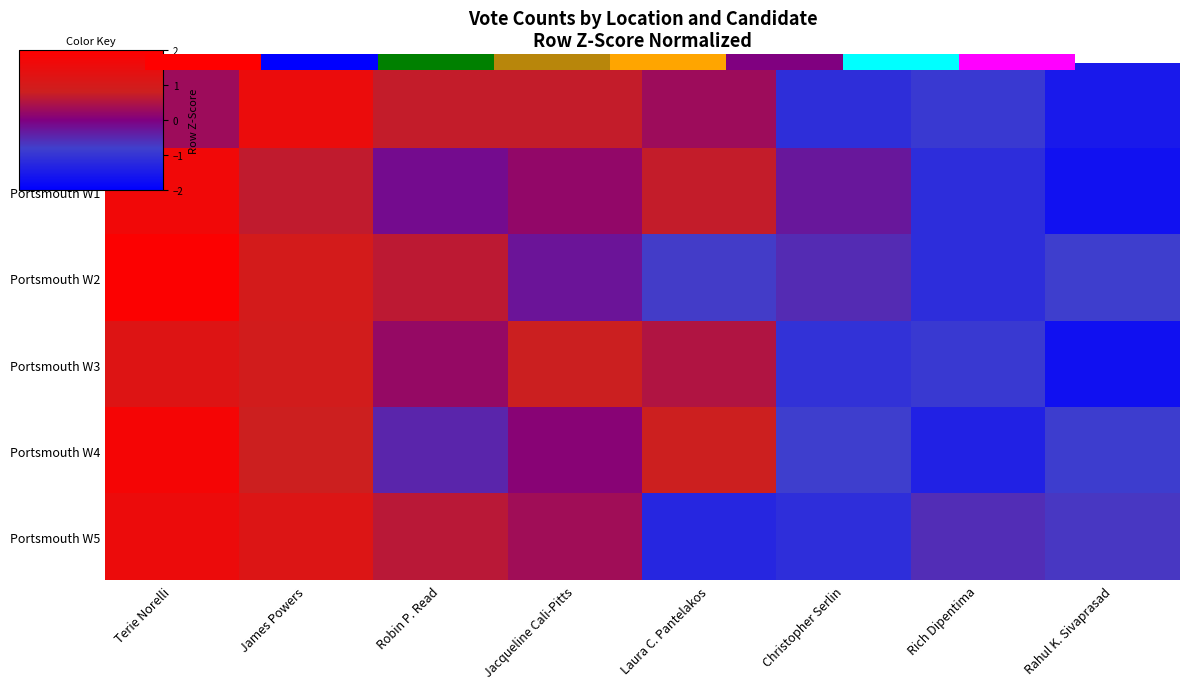

How many data points in Newington are above 0?

5